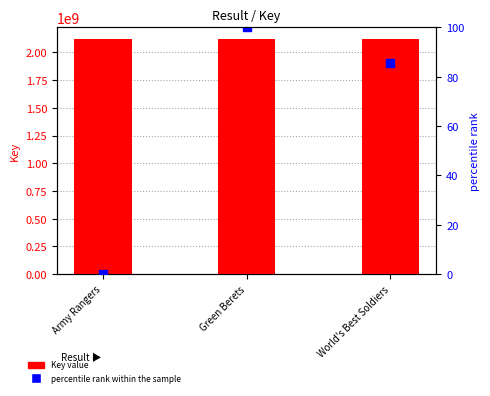

Which series has the largest total across all categories?

Key value